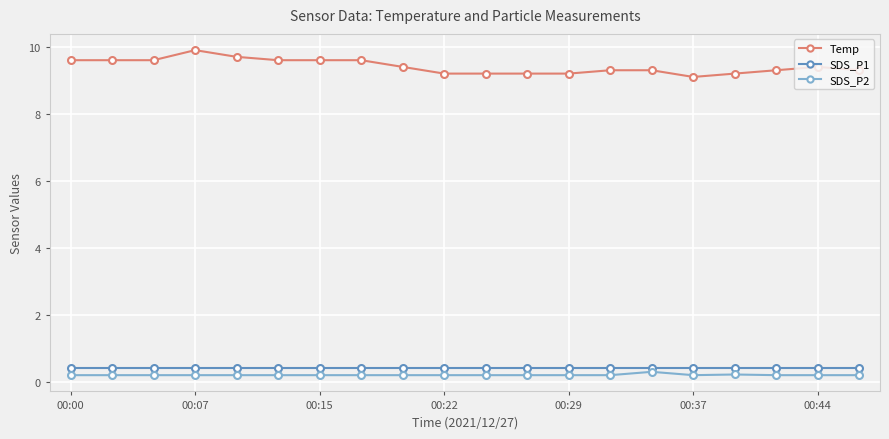

Which series has the largest total across all categories?

Temp